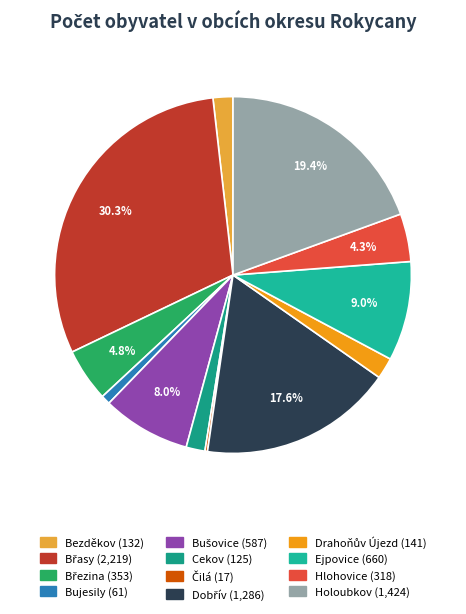

What percentage is the Bušovice slice, to the nearest percent?

8%